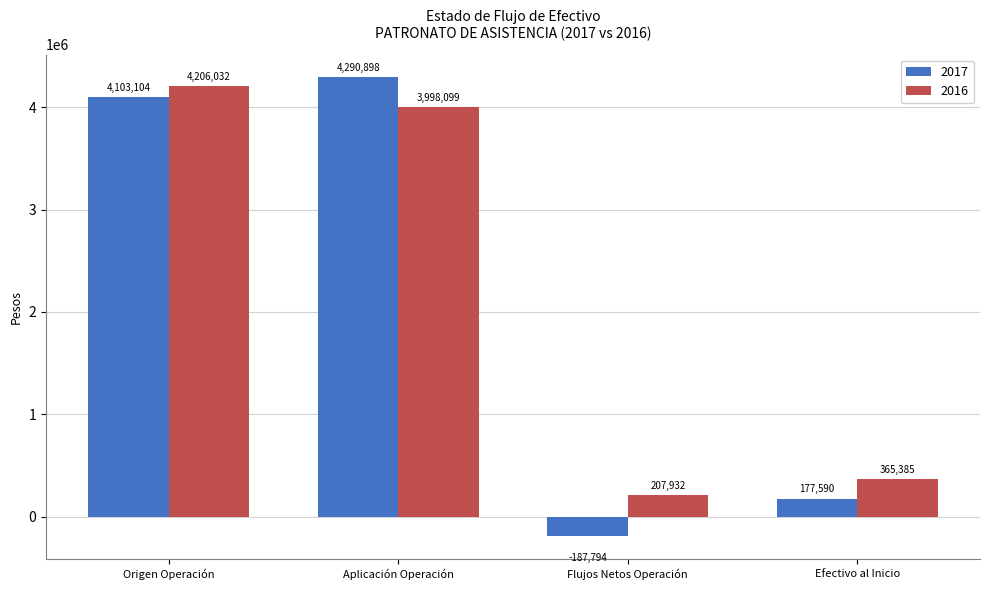

What is the difference between the second highest and minimum values in the 2017 series?

4290898.5